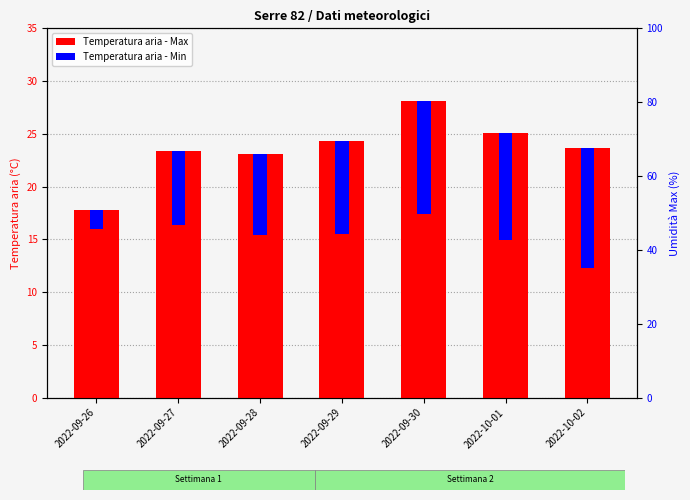

The value of Temperatura aria - Min at 2022-10-01 is 10.2. True or false?

True